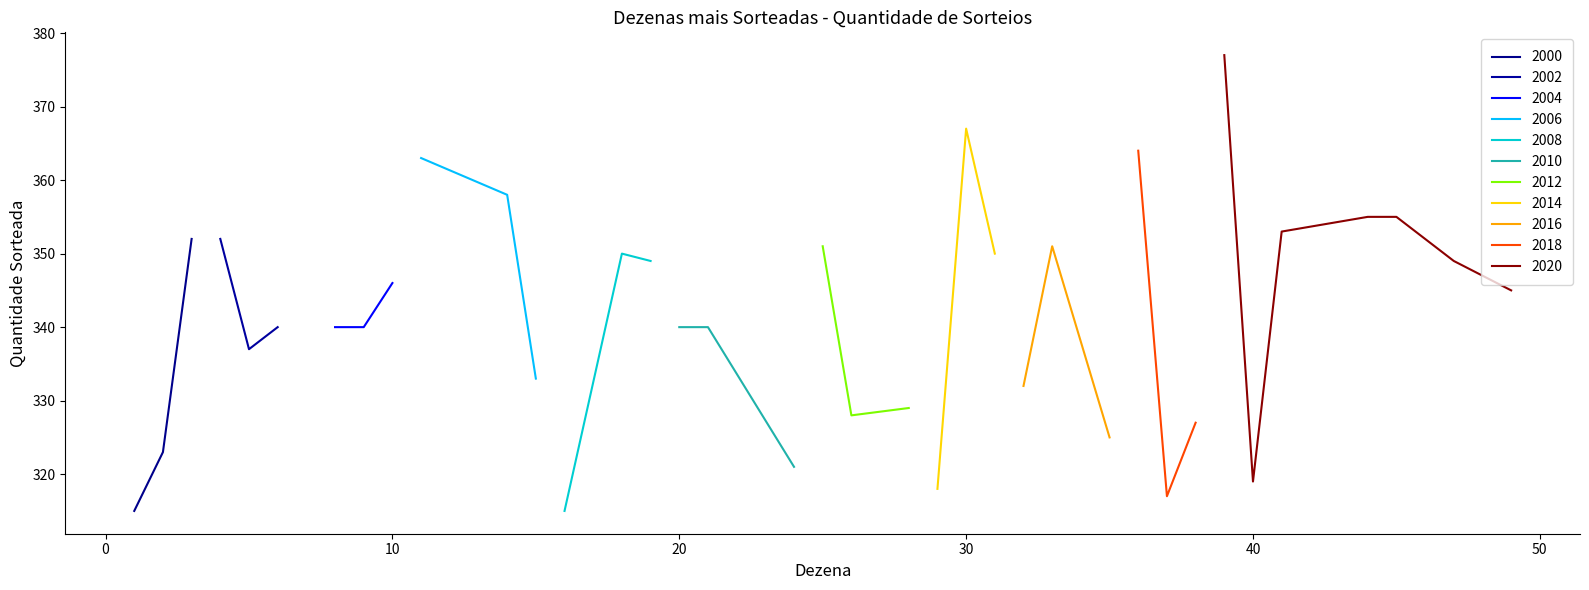

Count the number of values greater than 26.

18